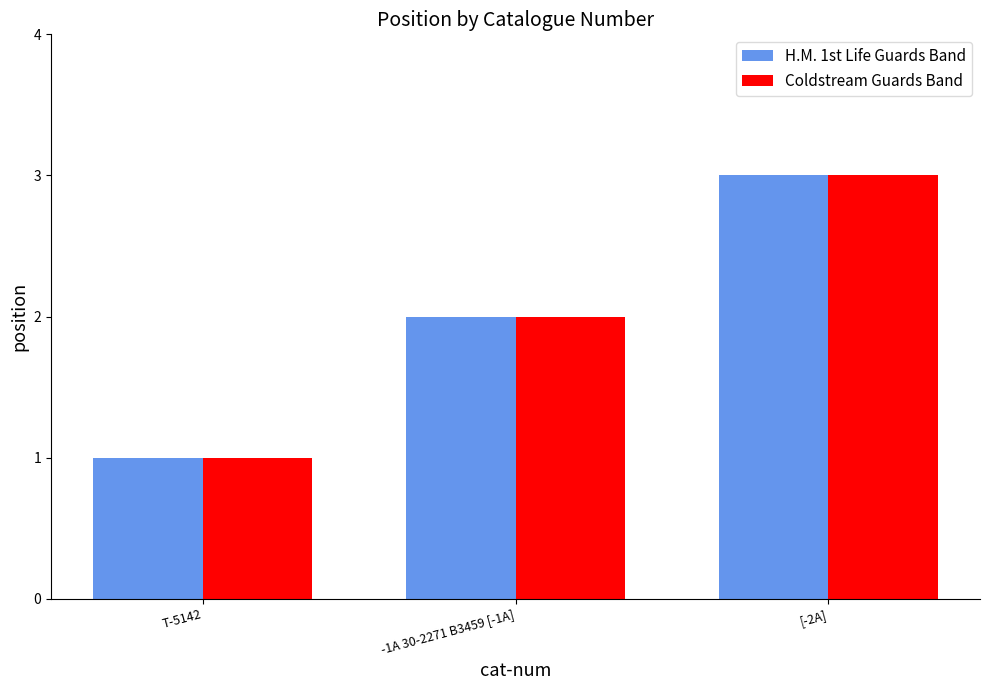

What is the sum of the Coldstream Guards Band values at -1A 30-2271 B3459 [-1A] and [-2A]?

5